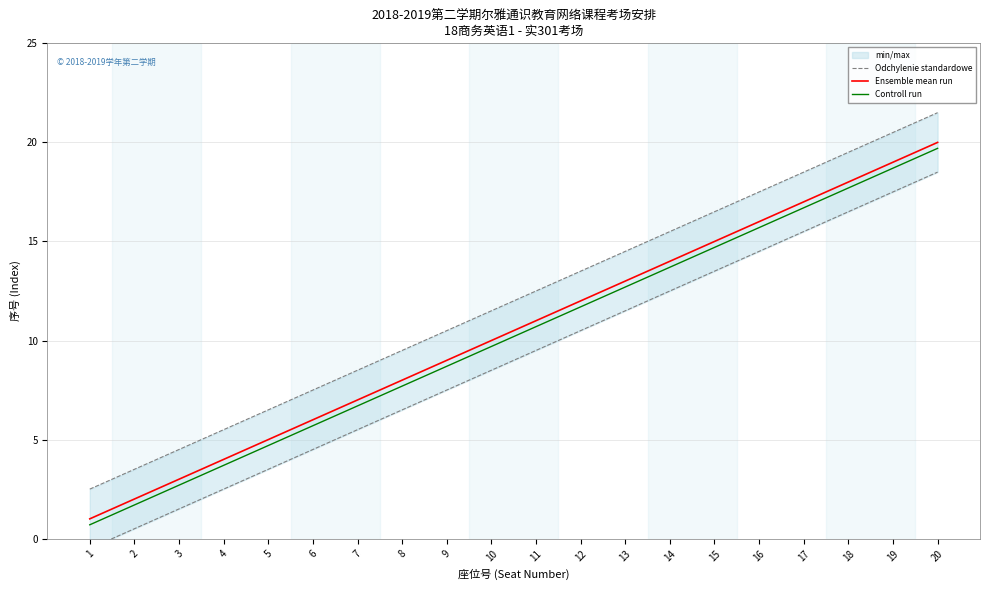

True or false: Controll run and Ensemble mean run intersect in this chart.

False